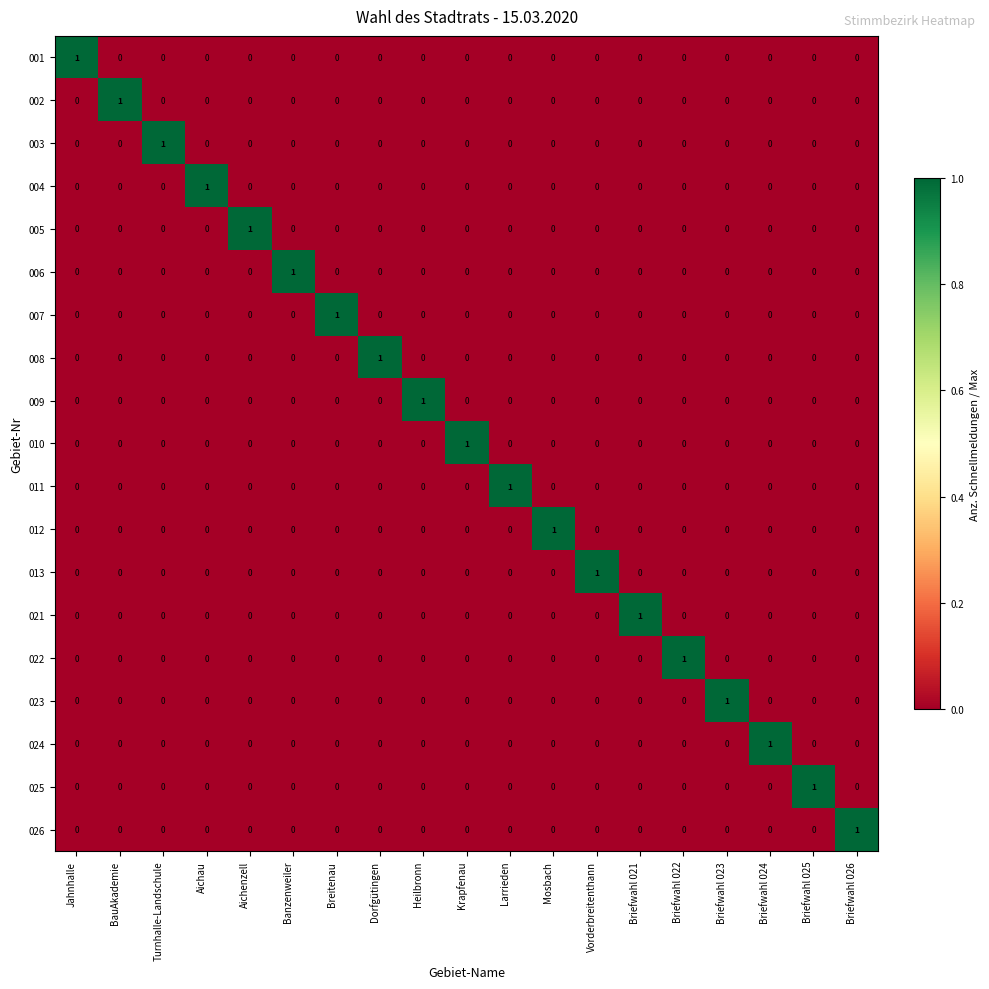

How many 010 values are between 0 and 1?

19